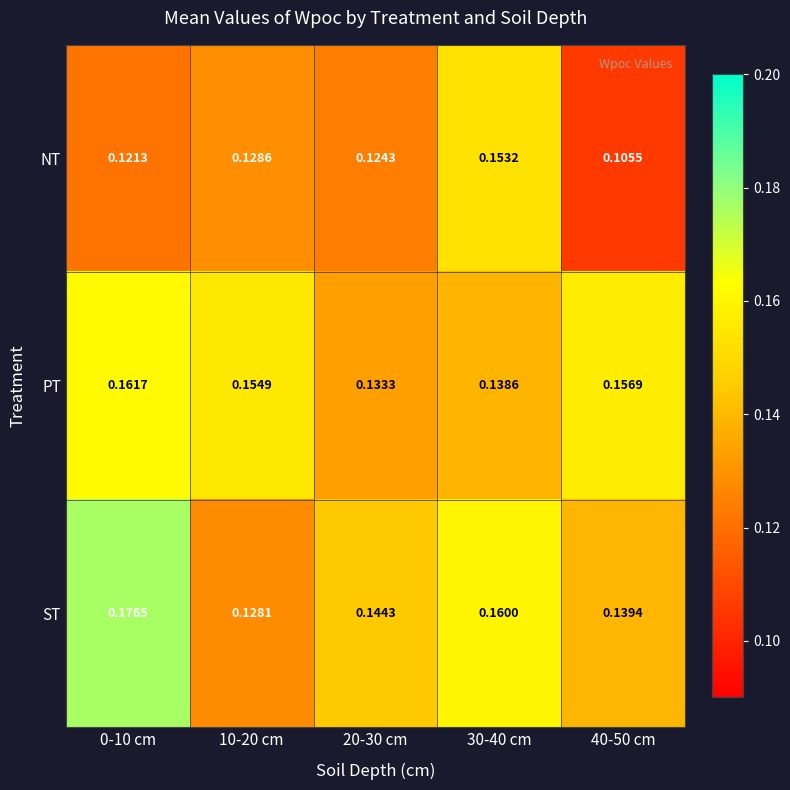

Between 0-10 cm and 40-50 cm, which series saw the biggest shift?

ST